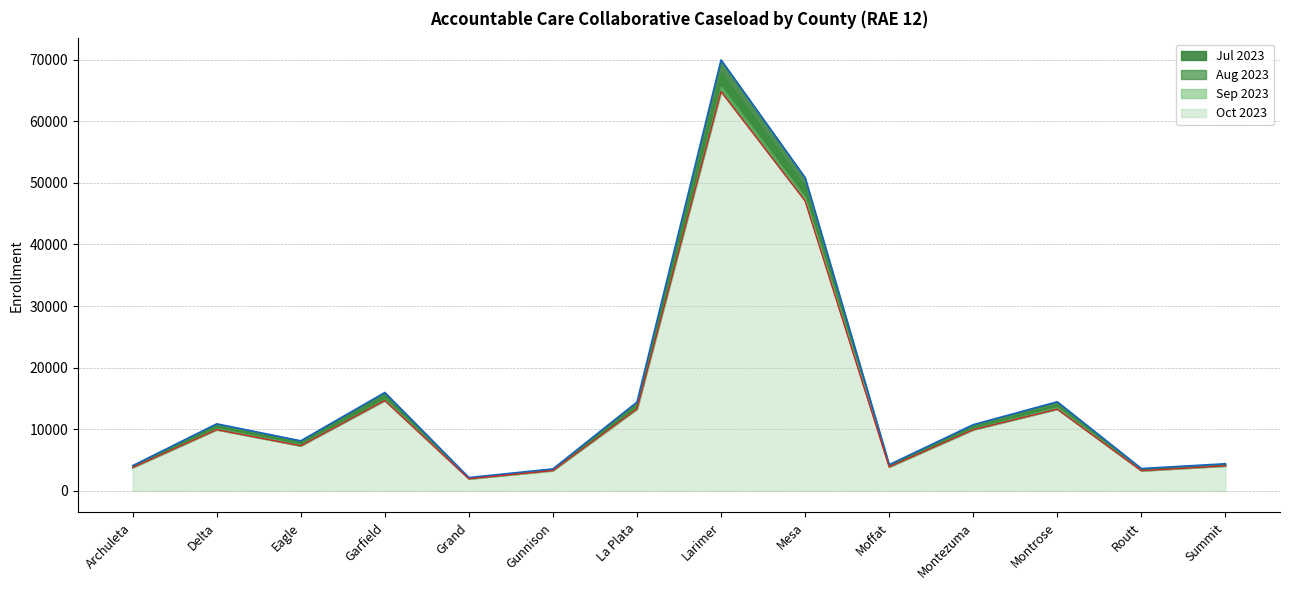

Which category has the highest value across all series?

Larimer